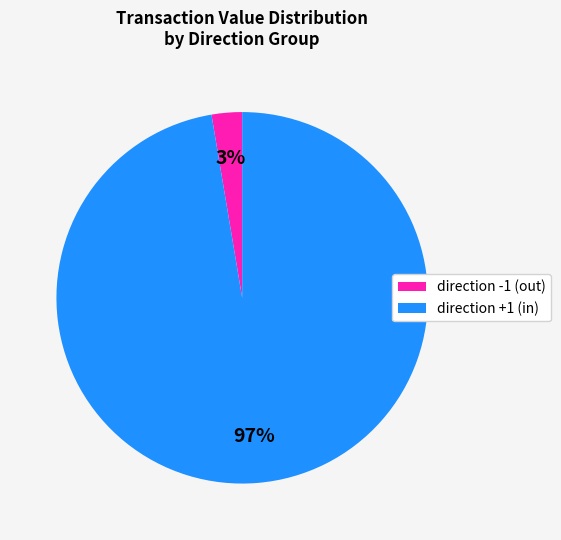

To the nearest percent, what is the average slice percentage?

50%